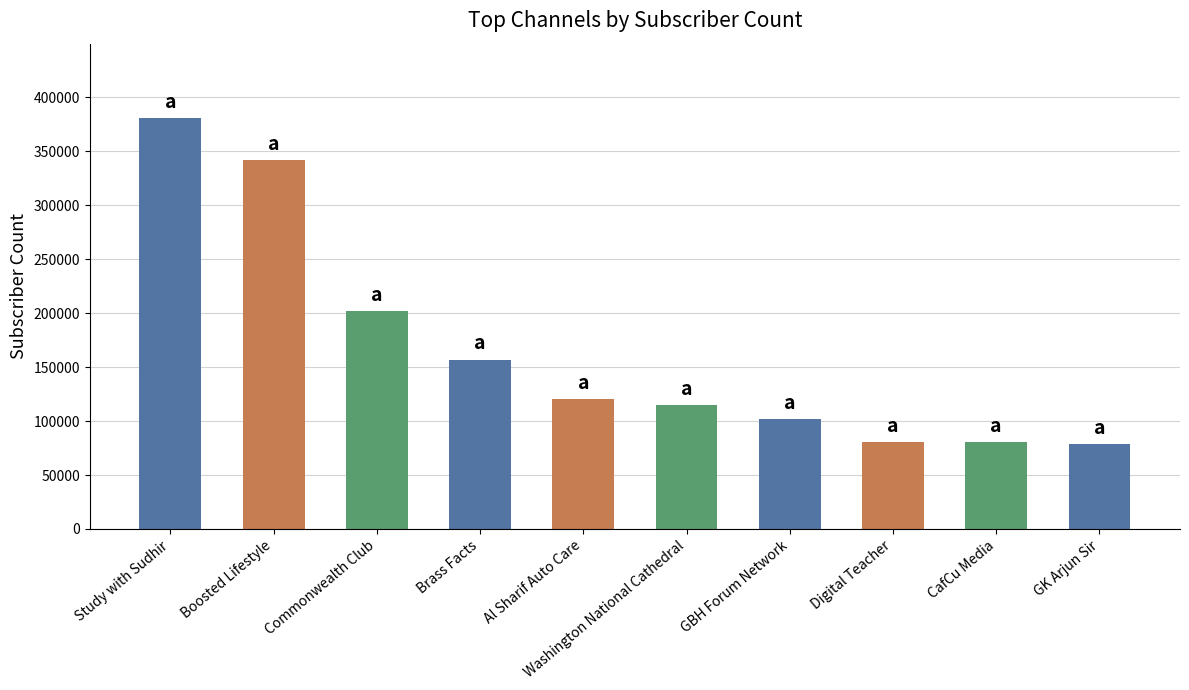

Does the chart contain any negative values?

No